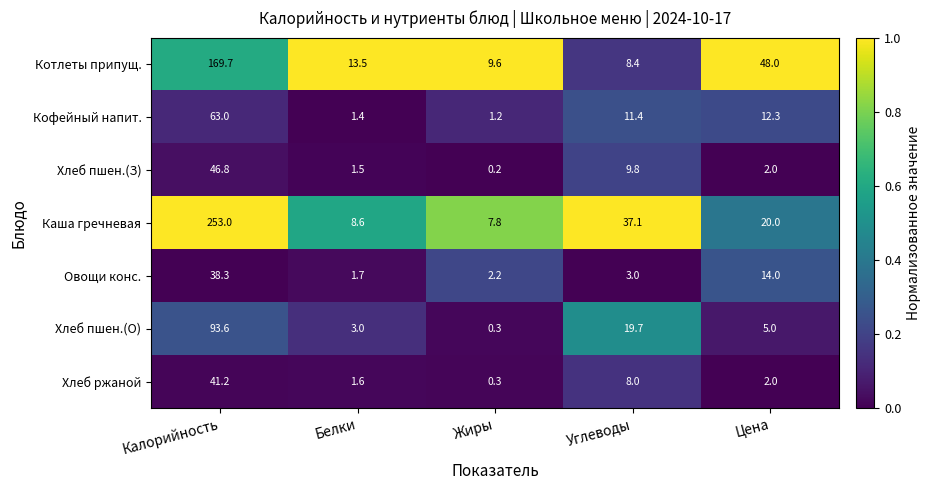

What is the sum of all Кофейный напит. values?

89.3